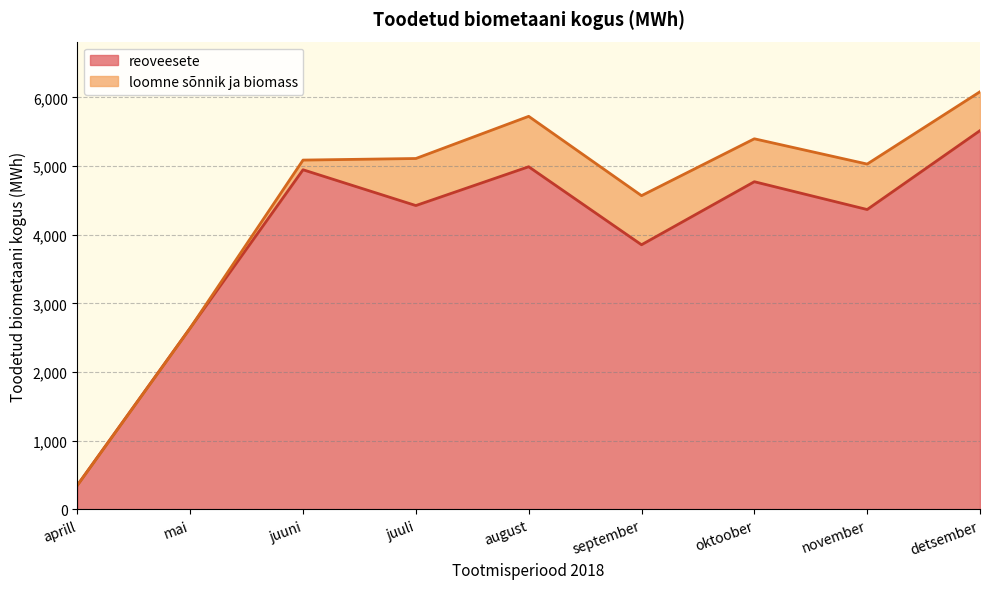

Does the chart display data point markers on the line(s)?

No